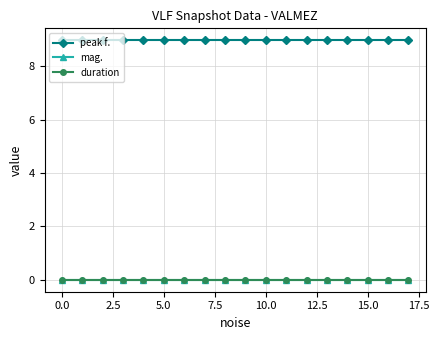

Does the chart have visible grid lines?

Yes